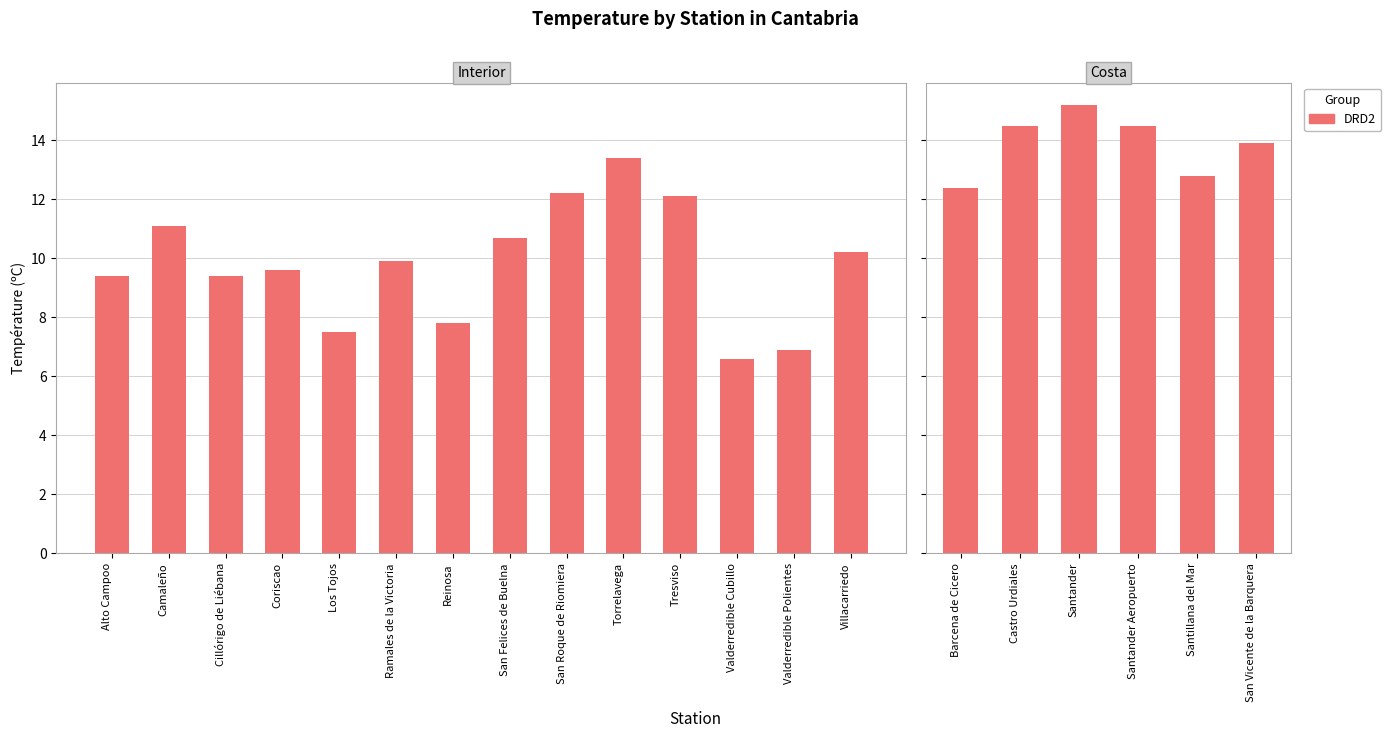

Count the number of values greater than 14.

3